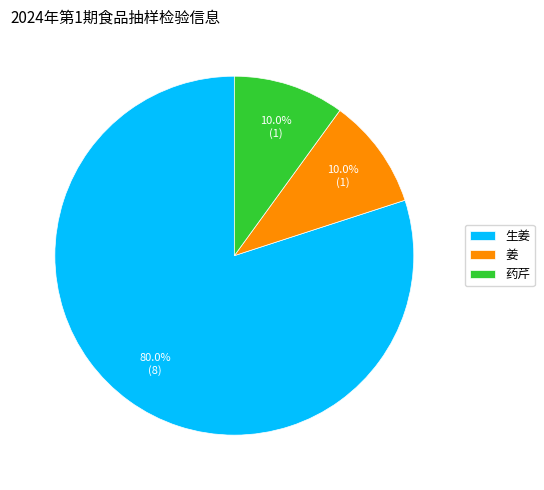

Which slice is the largest?

生姜